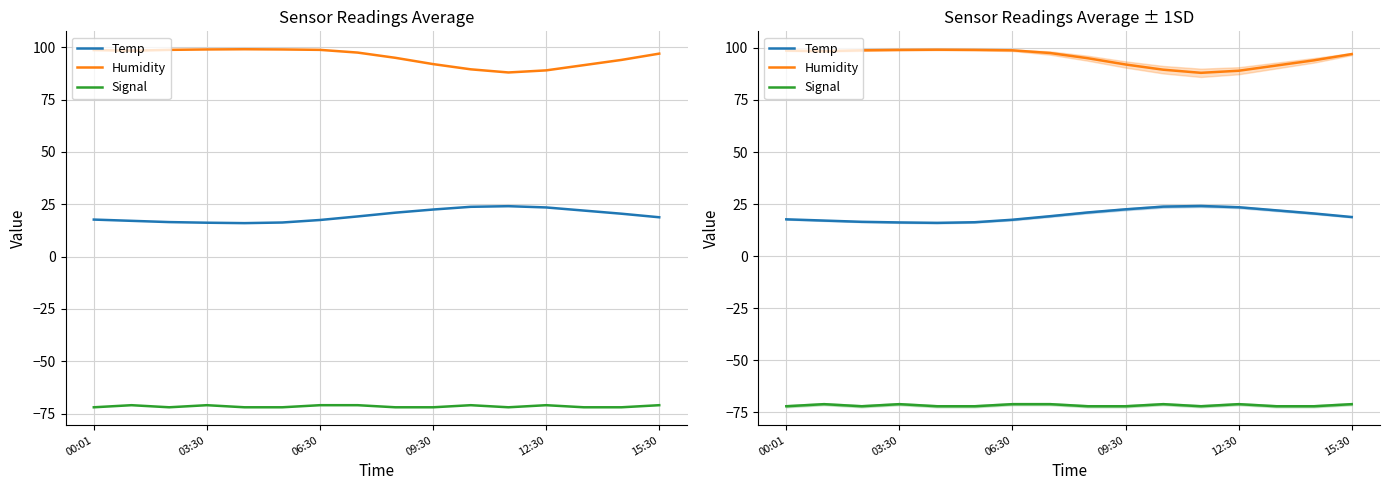

What is the difference between the second highest and second lowest values in the Temp series?

7.6